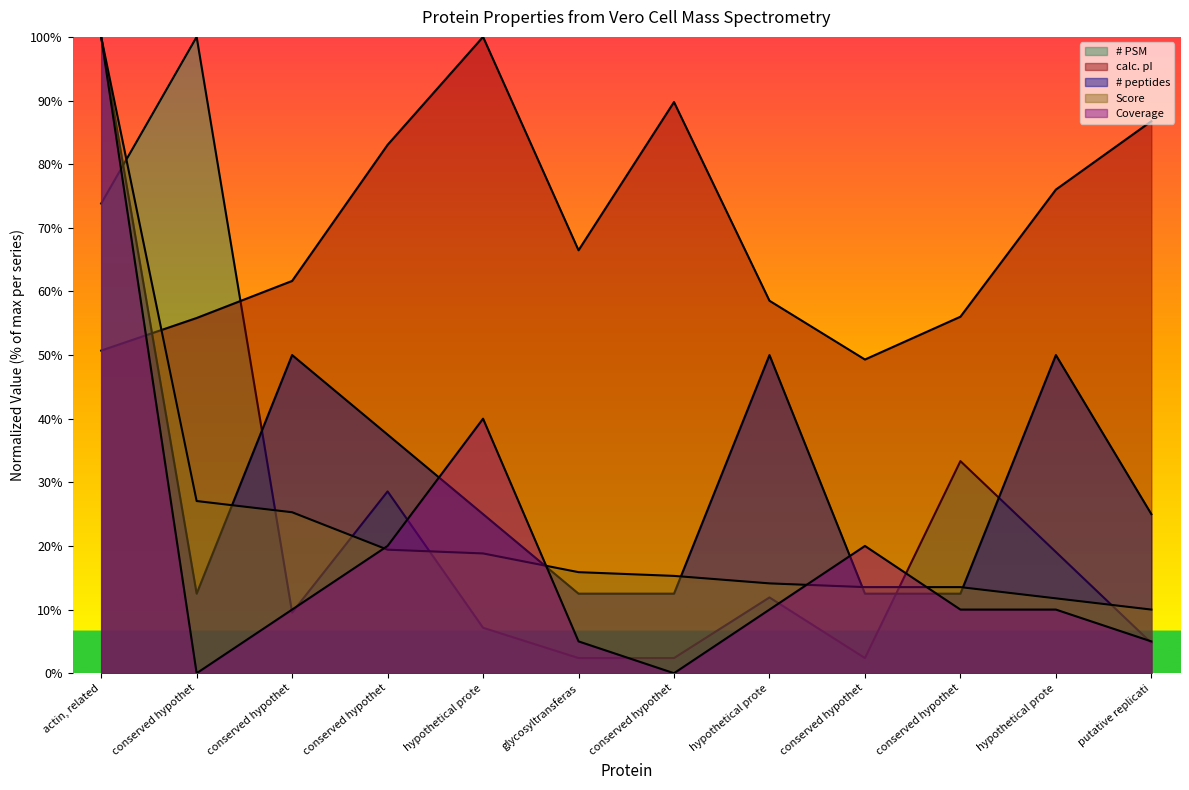

The # PSM series shows 100.0 at conserved hypothet. True or false?

True